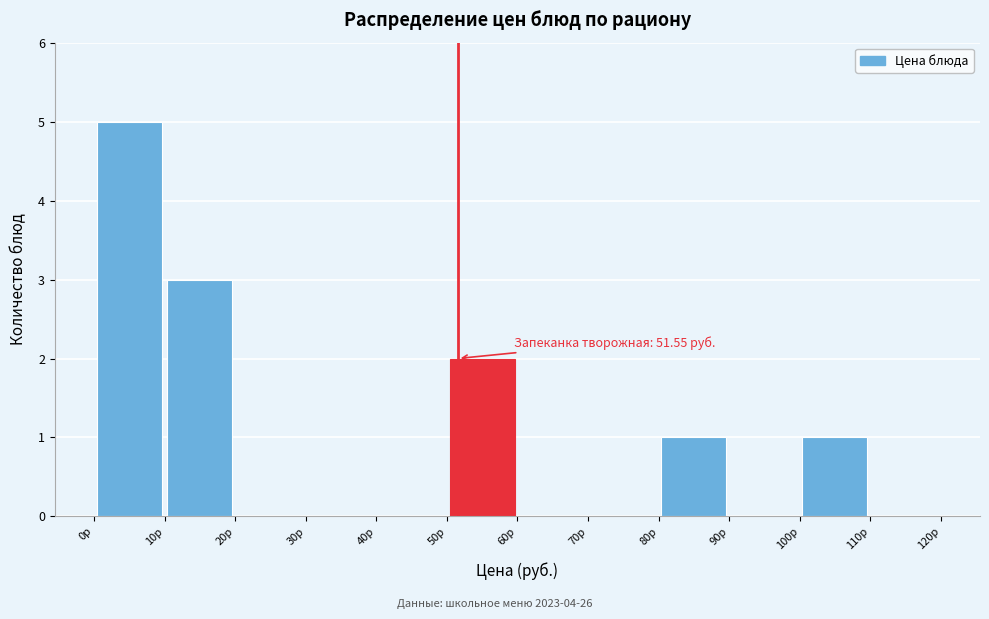

Over which range of the x-axis is the bar tallest?

0 to 10